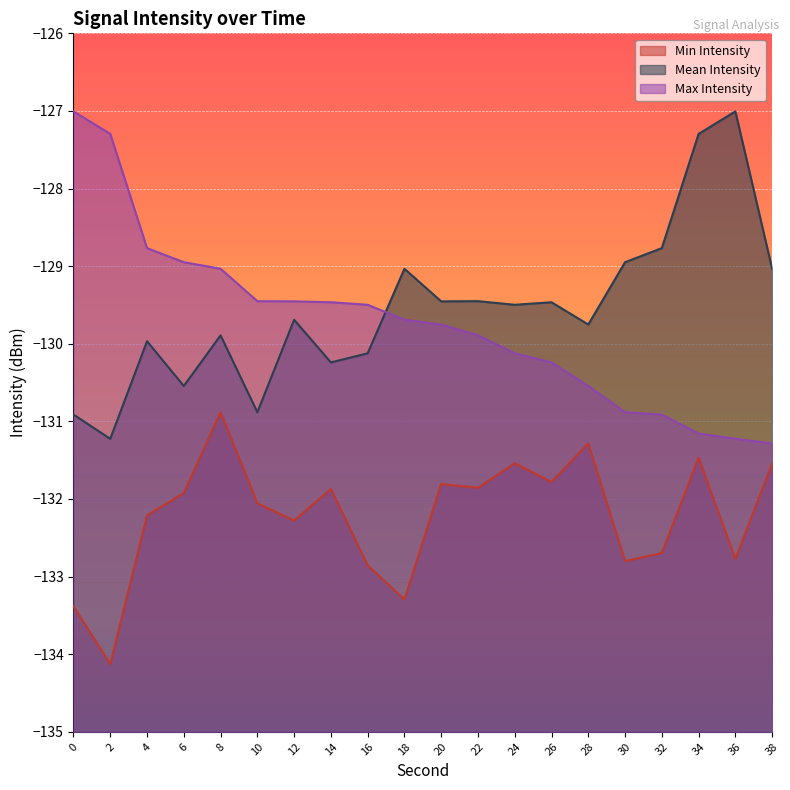

How many lines are shown in the chart?

3